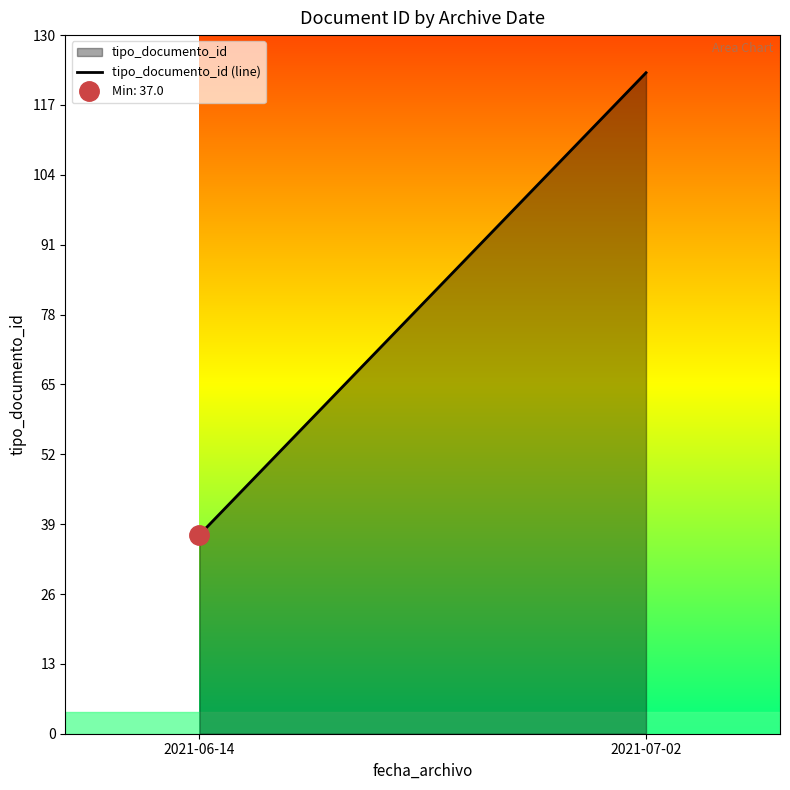

Does the chart have visible grid lines?

No